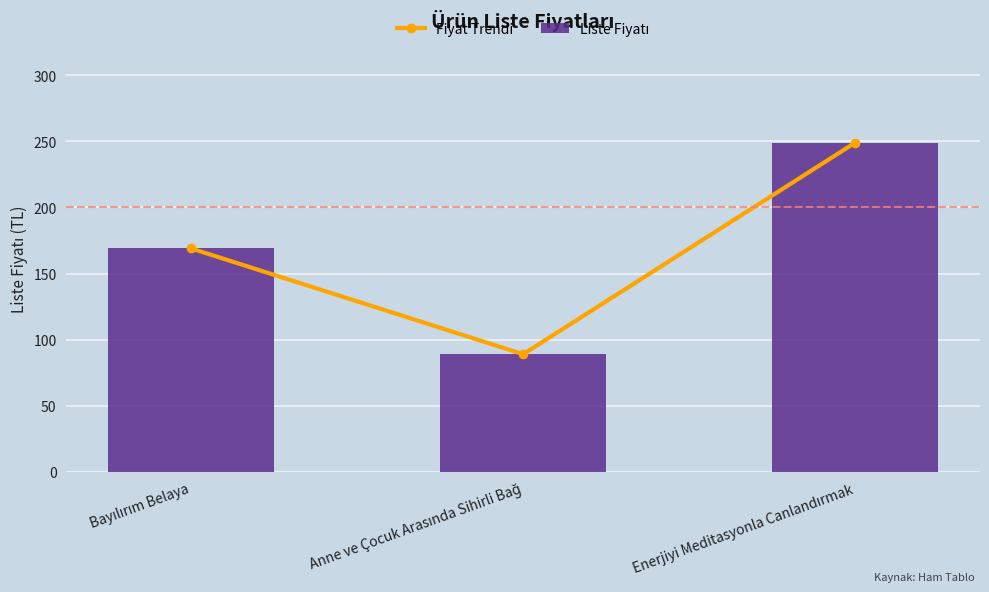

Where does the Fiyat Trendi series first go above 169?

Enerjiyi Meditasyonla Canlandırmak